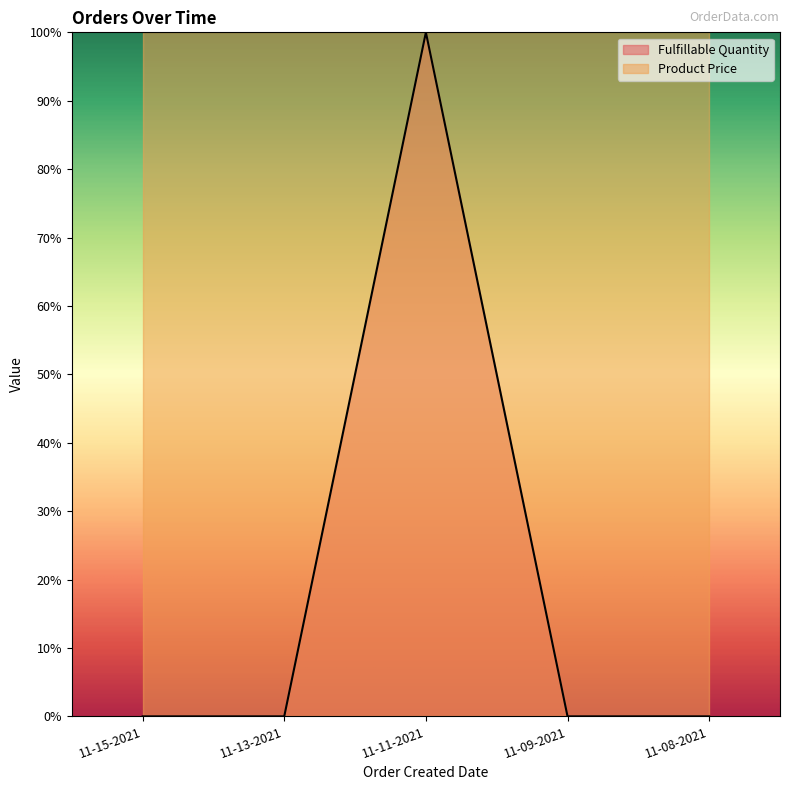

How many lines are shown in the chart?

1